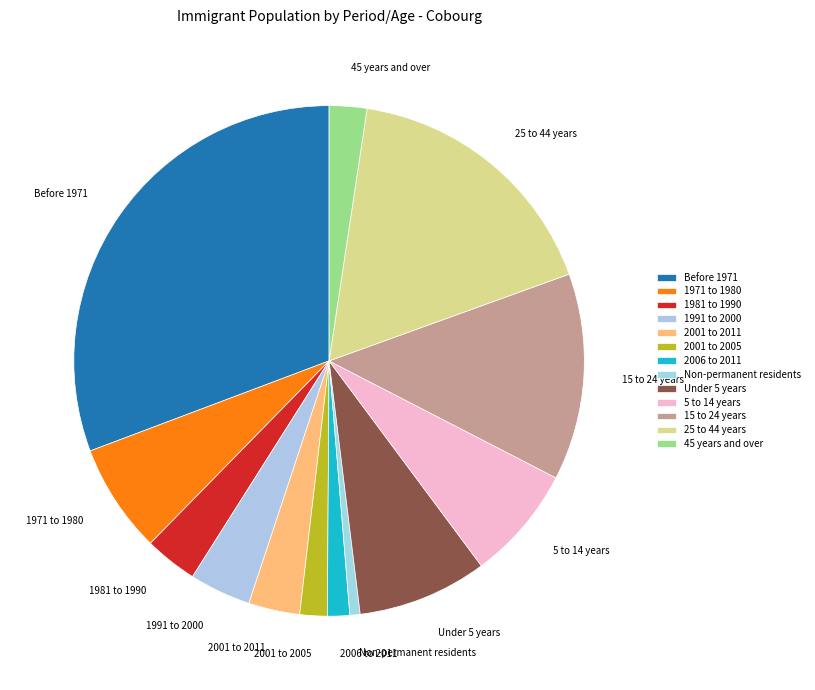

To the nearest percent, what is the difference between the largest and smallest slice percentages?

30%